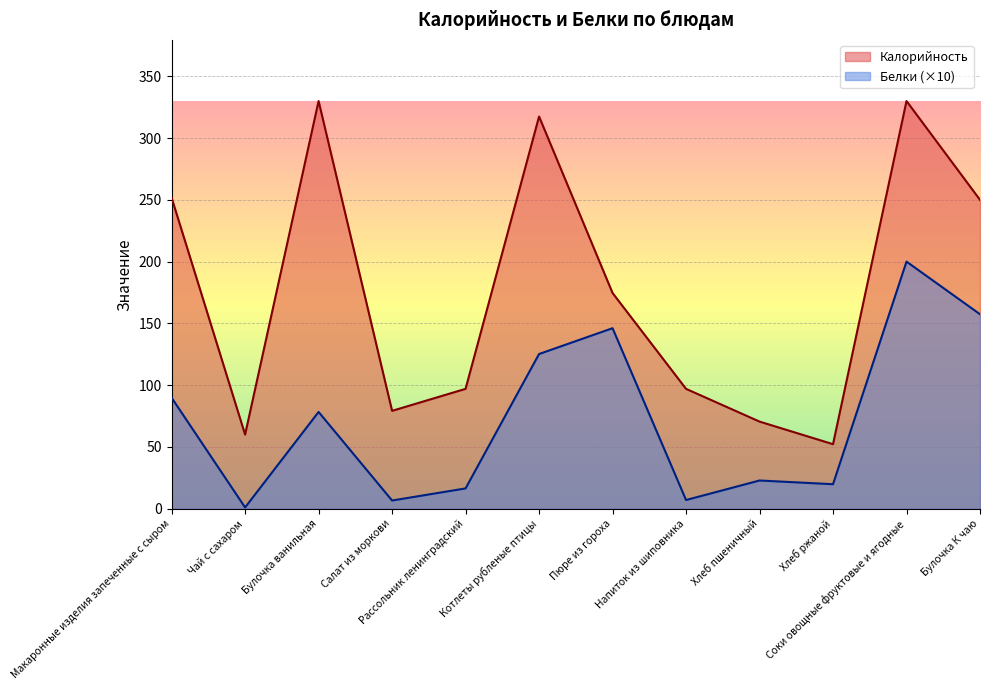

What is the sum of the Калорийность values at Котлеты рубленые птицы and Соки овощные фруктовые и ягодные?

647.5